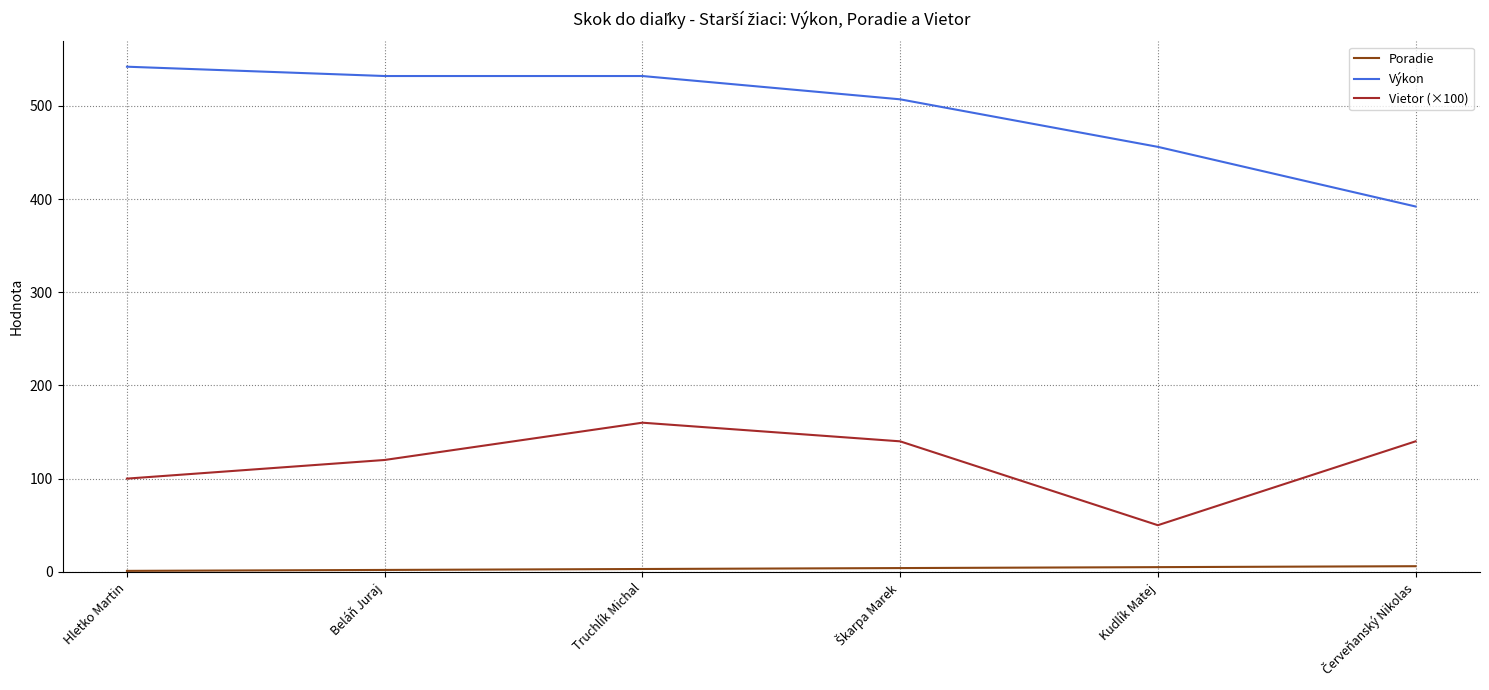

List the series in order of their overall mean, lowest first.

Poradie, Vietor (×100), Výkon